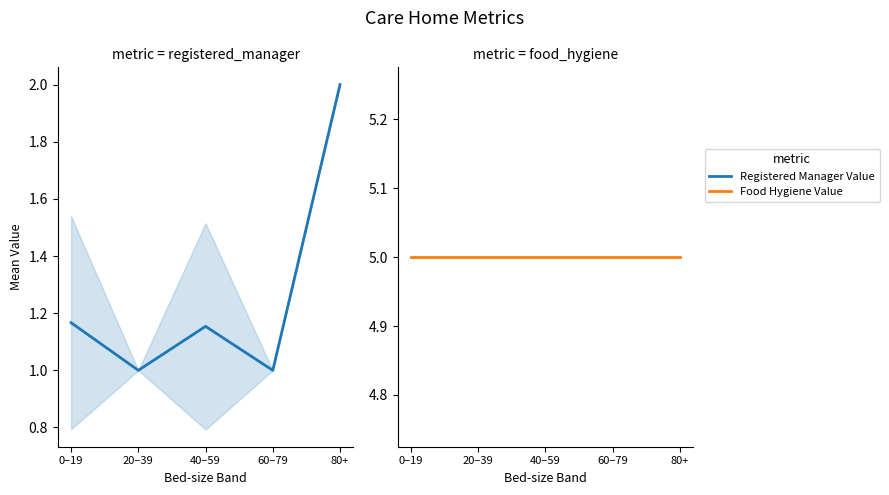

Reading left to right, list all the values displayed in this chart.

Registered Manager Value: 1.2	1.0	1.2	1.0	2.0
Food Hygiene Value: 5.0	5.0	5.0	5.0	5.0